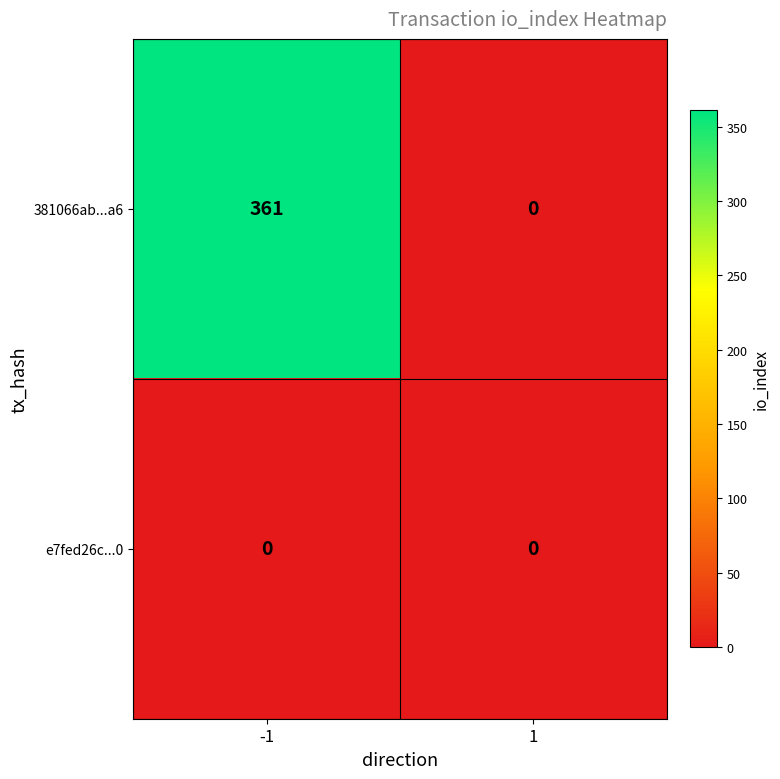

Which series has the largest range (max minus min)?

381066ab...a6